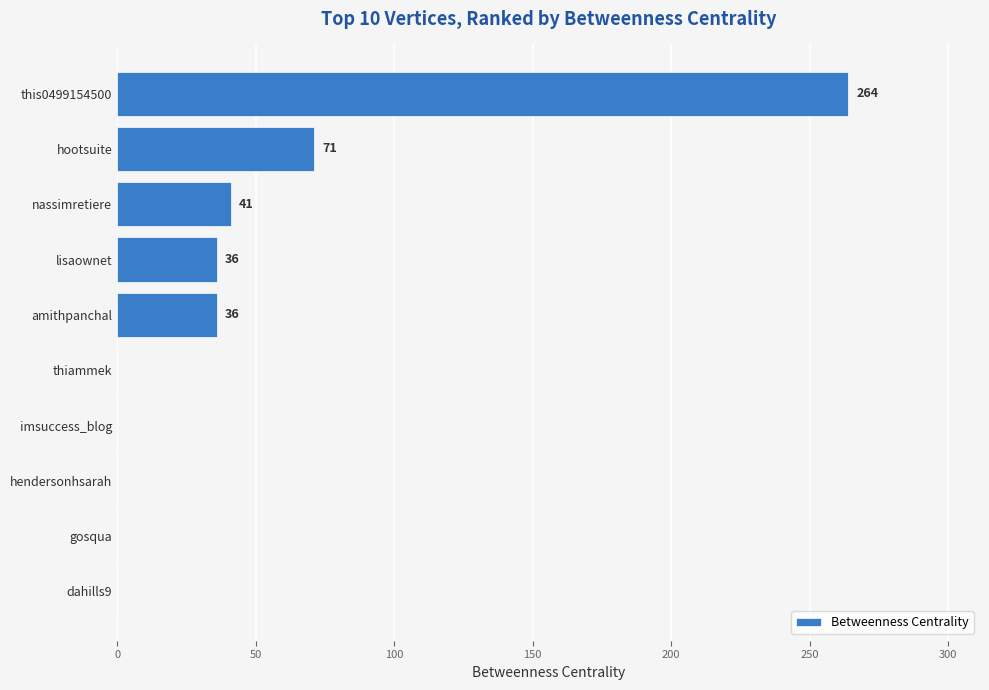

How many values are above zero?

5